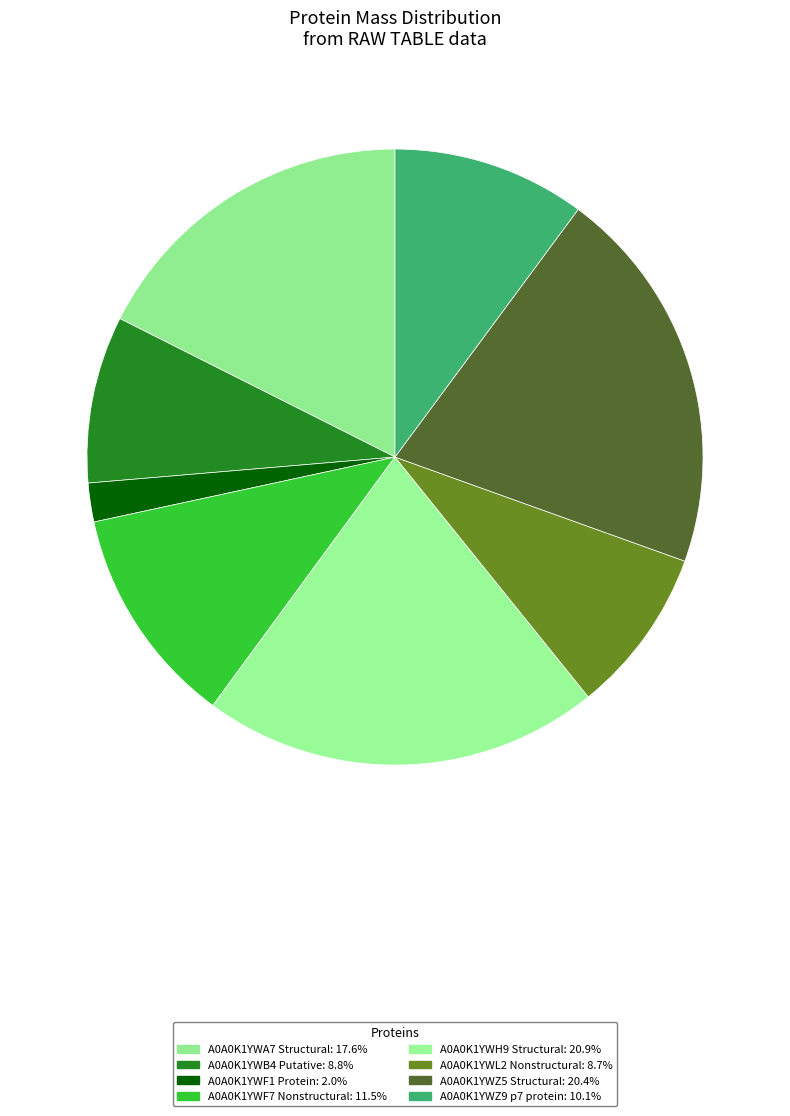

Which slice is the smallest?

A0A0K1YWF1 Protein